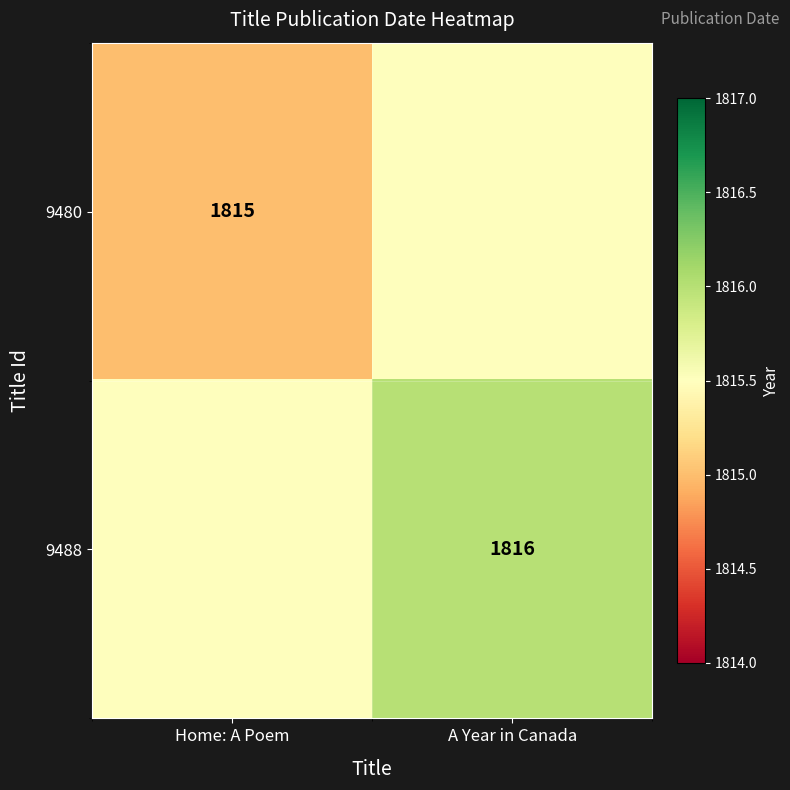

The 9488 series shows 3014.5 at A Year in Canada. True or false?

False